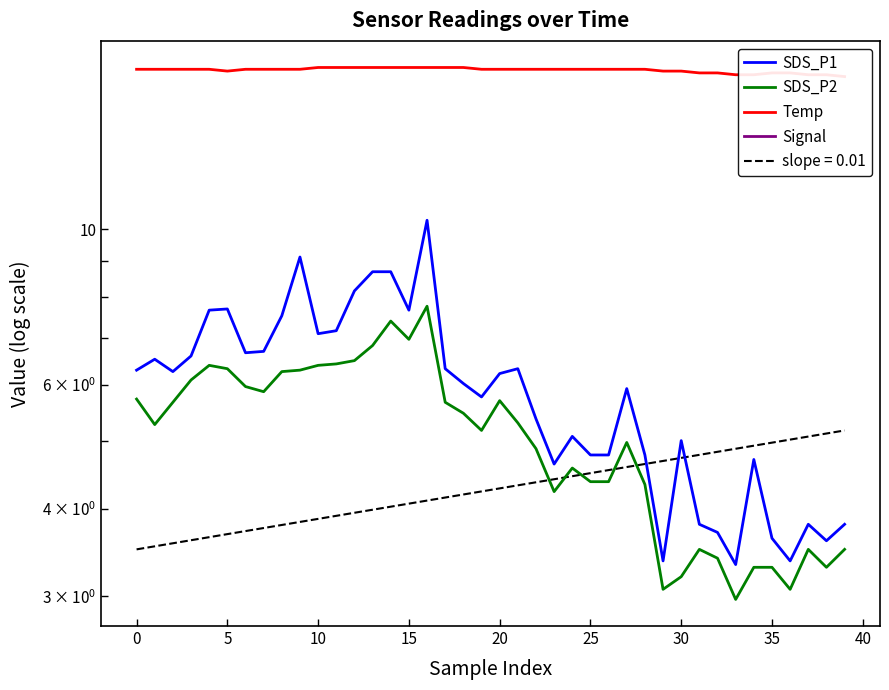

Which category has the lowest value in the SDS_P1 series?

33